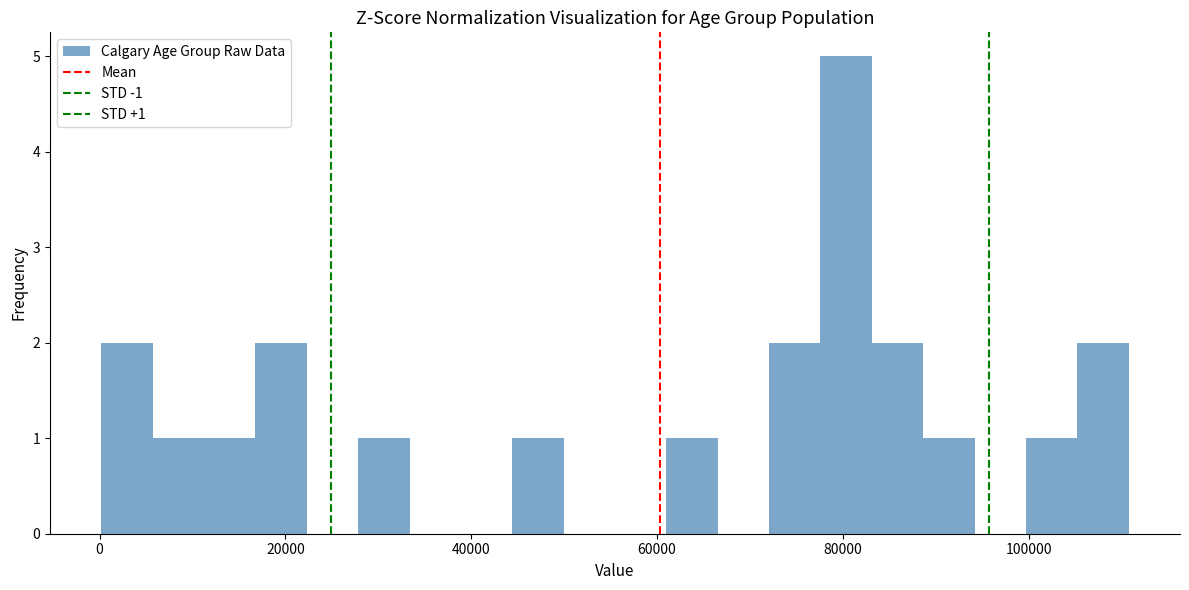

Around what value on the x-axis is the tallest bar? Give the approximate position of its centre, as read against the axis.

80000